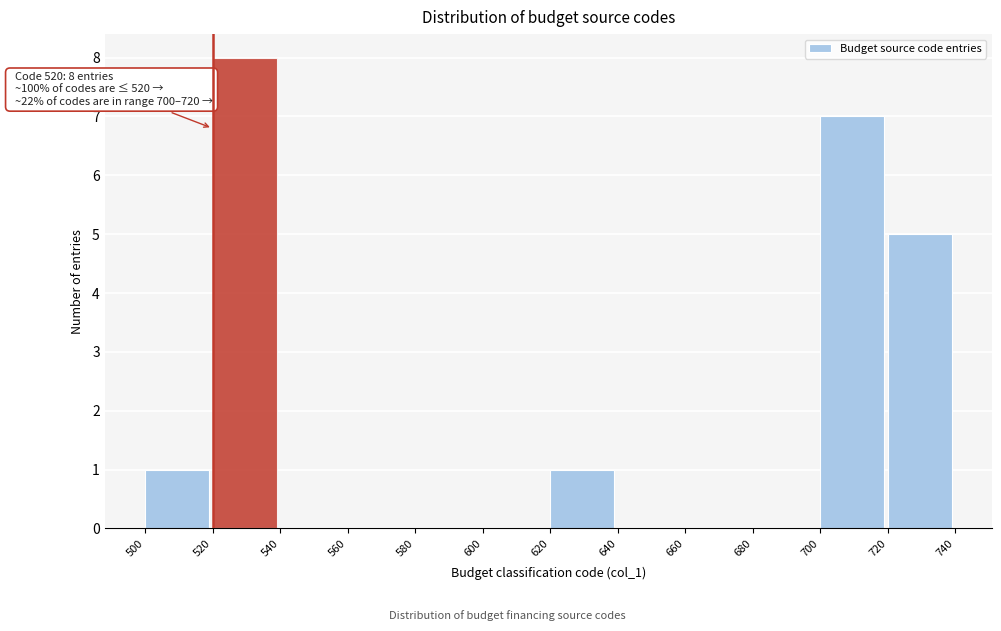

Over which range of the x-axis is the bar tallest?

520 to 540